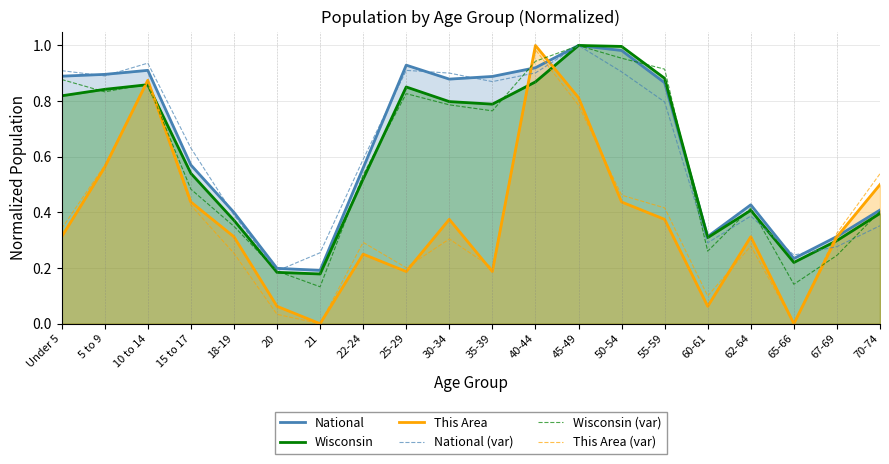

What is the average value of the National (var) series?

0.6